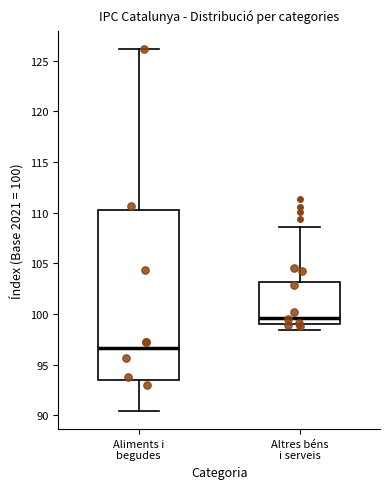

Where is the upper edge of the box for Aliments i begudes on the y-axis? The values are not printed on the chart, so give them approximately, as read against the axis.

110.5